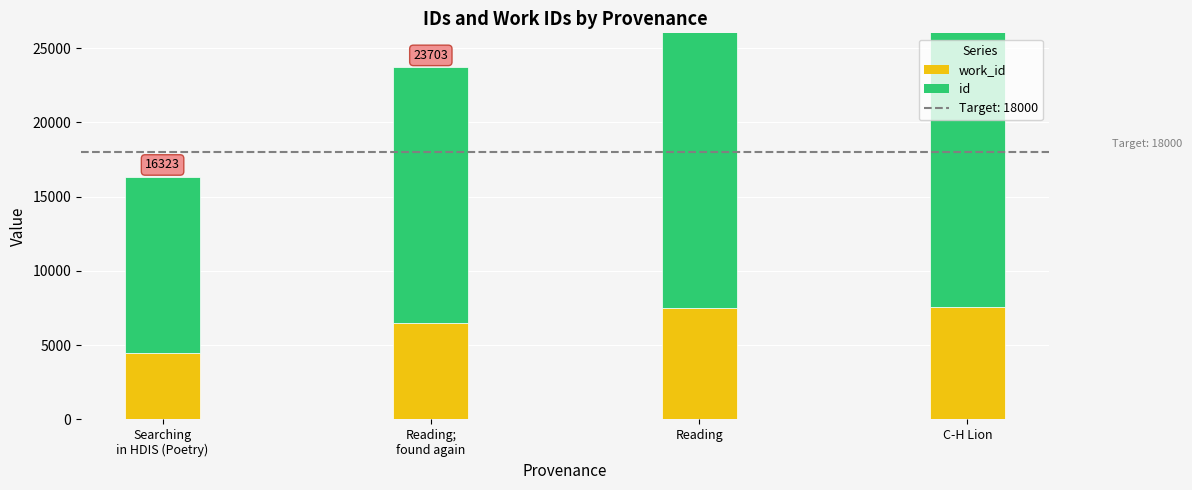

Reading left to right, transcribe all the data shown in this chart.

work_id: 4498	6478	7471	7551
id: 11825	17225	20904	21893